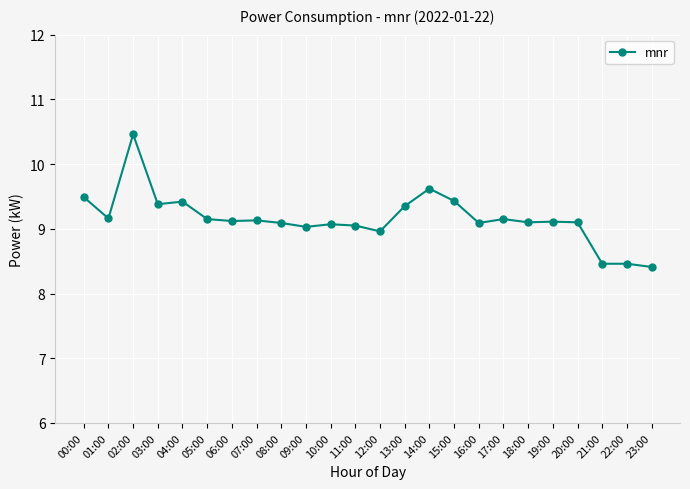

What is the sum of all values?

219.8